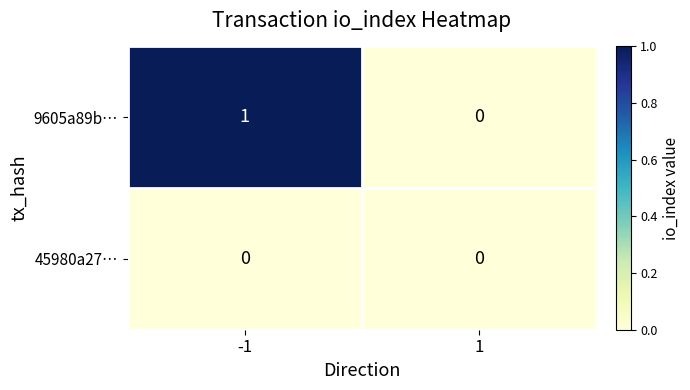

Which series has the widest spread of values?

9605a89b…